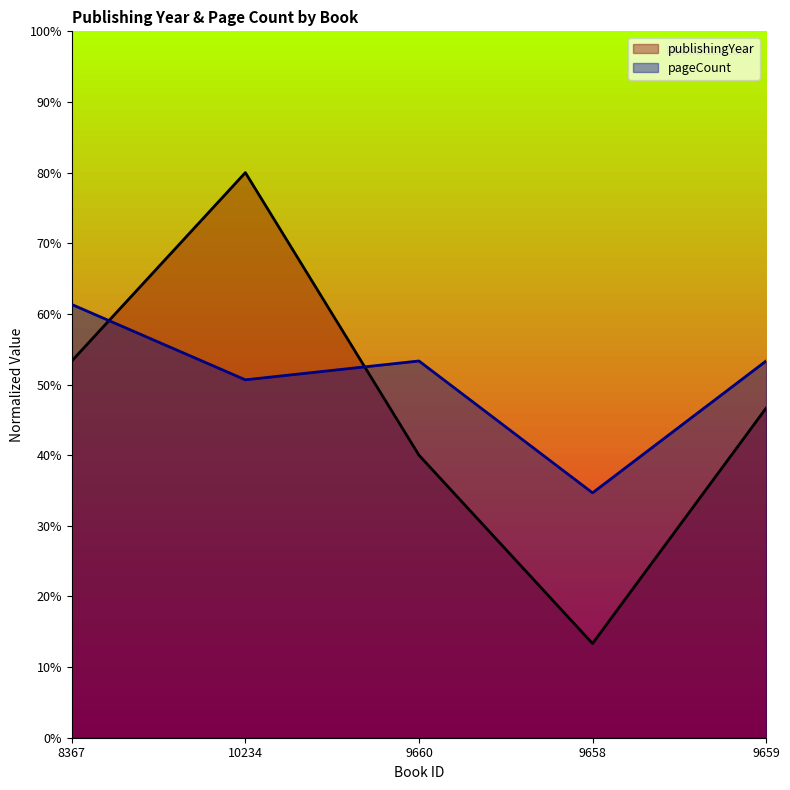

What is the greatest value displayed?

80.0